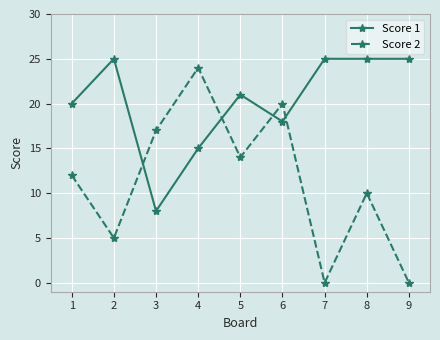

What is the difference between the highest and lowest values at 8?

15